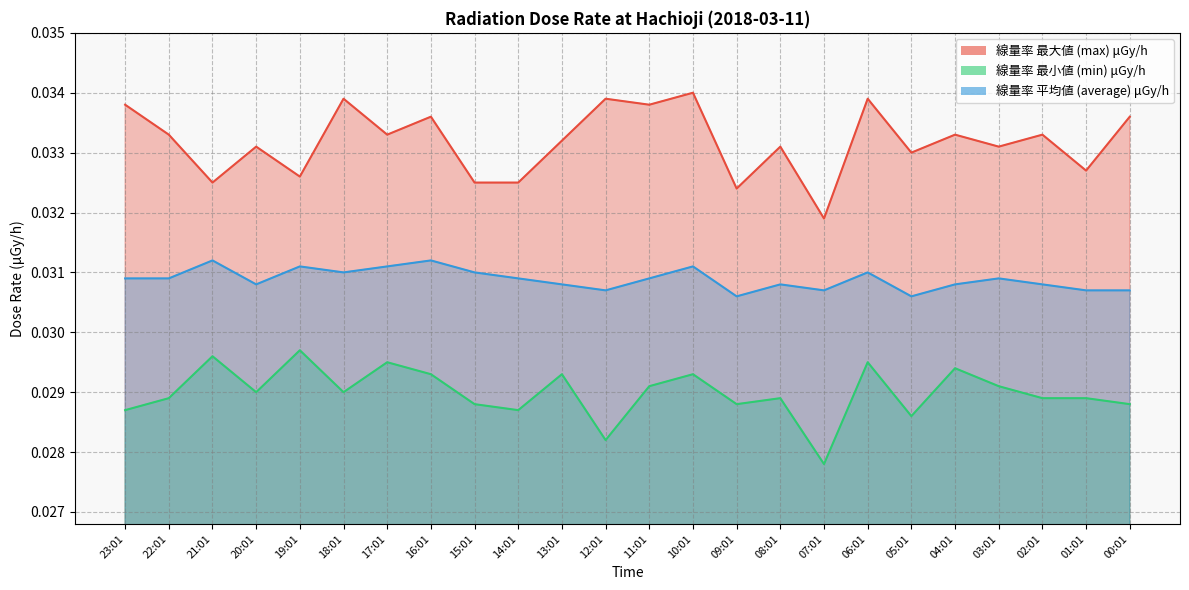

At which label is average closest to 0?

09:01